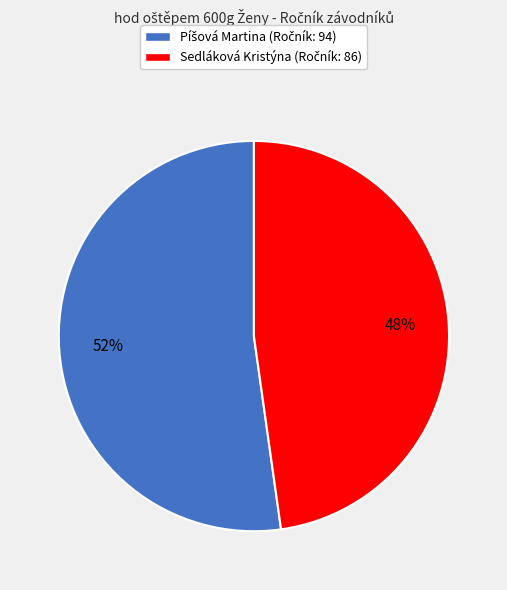

Is there a majority slice in this chart?

Yes